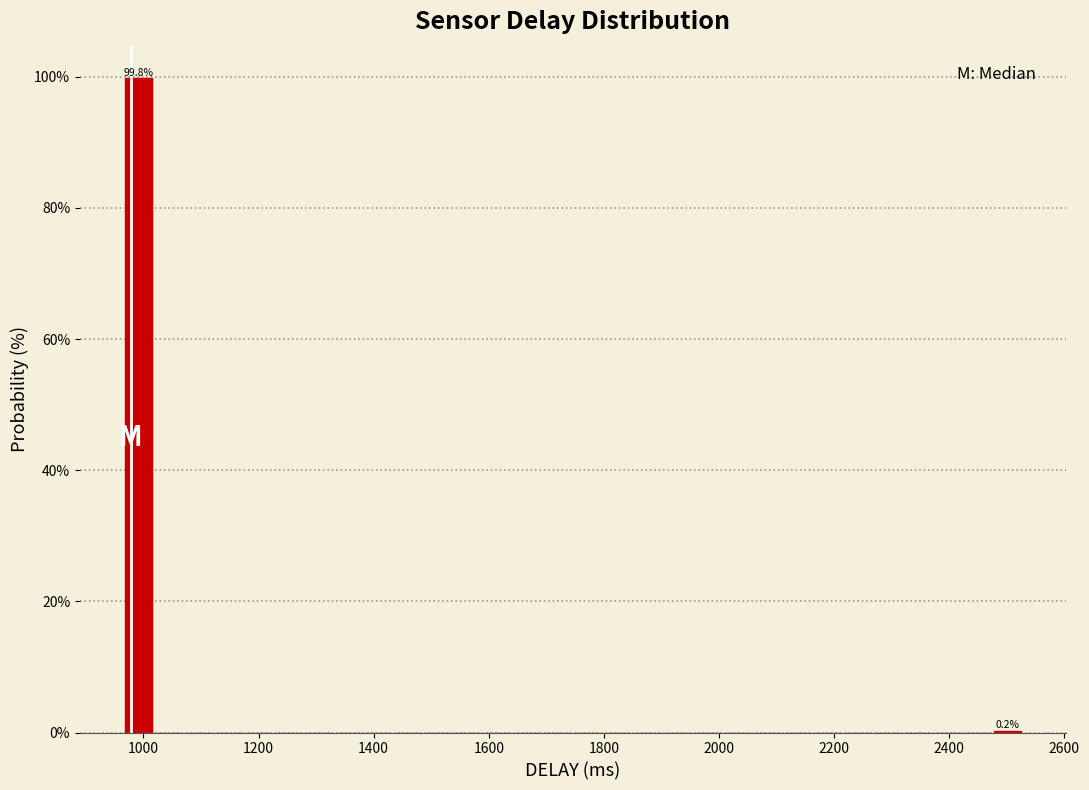

Around what value on the x-axis is the tallest bar? Give the approximate position of its centre, as read against the axis.

1000